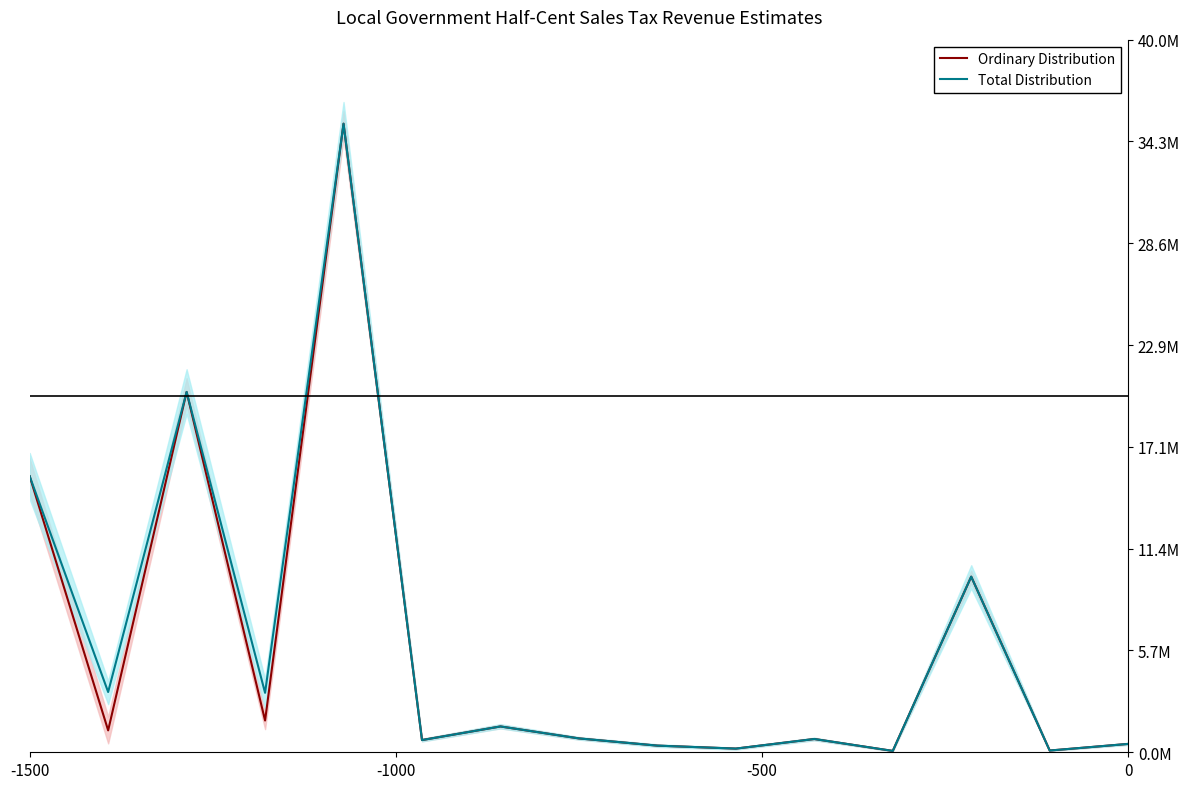

Does the chart display data point markers on the line(s)?

No